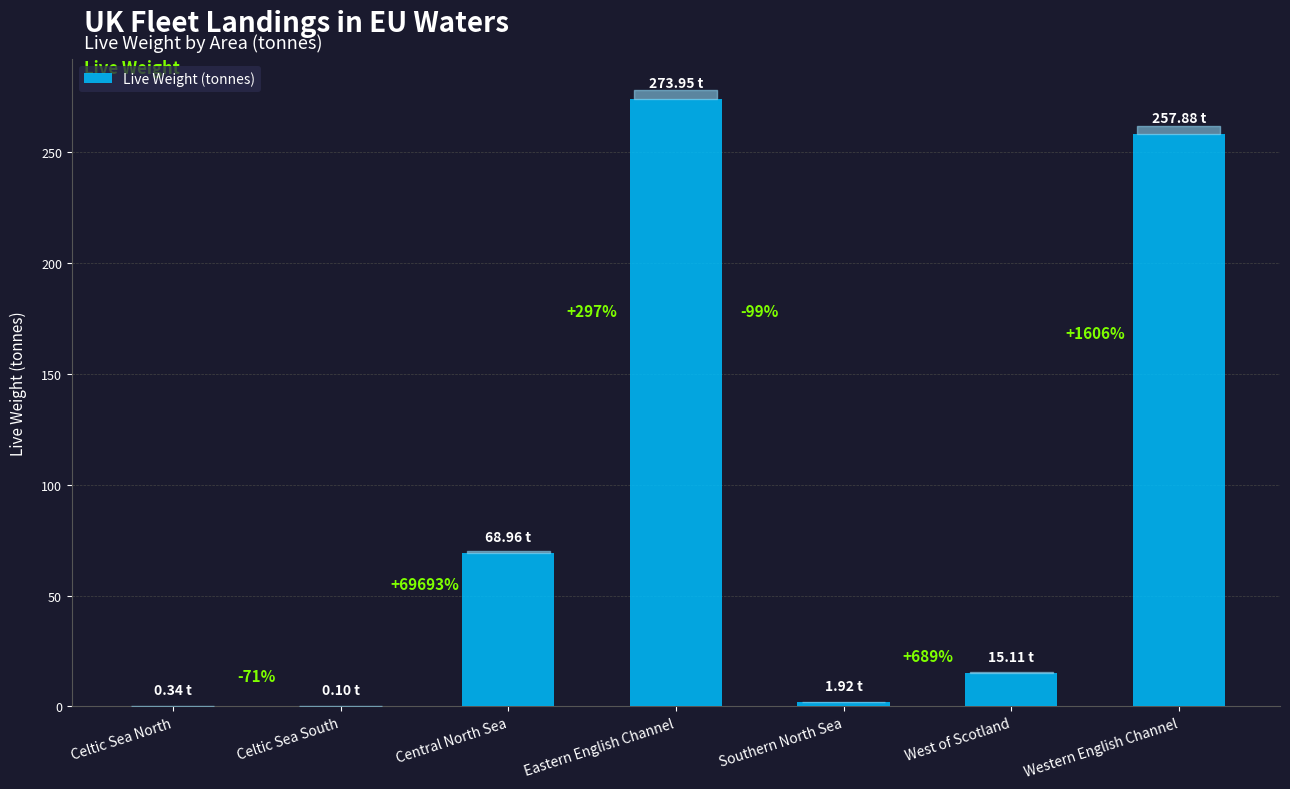

What is the difference between the maximum and minimum values?

273.8